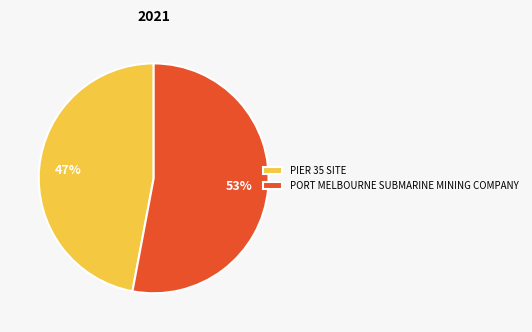

Between PORT MELBOURNE SUBMARINE MINING COMPANY and PIER 35 SITE, which is larger?

PORT MELBOURNE SUBMARINE MINING COMPANY